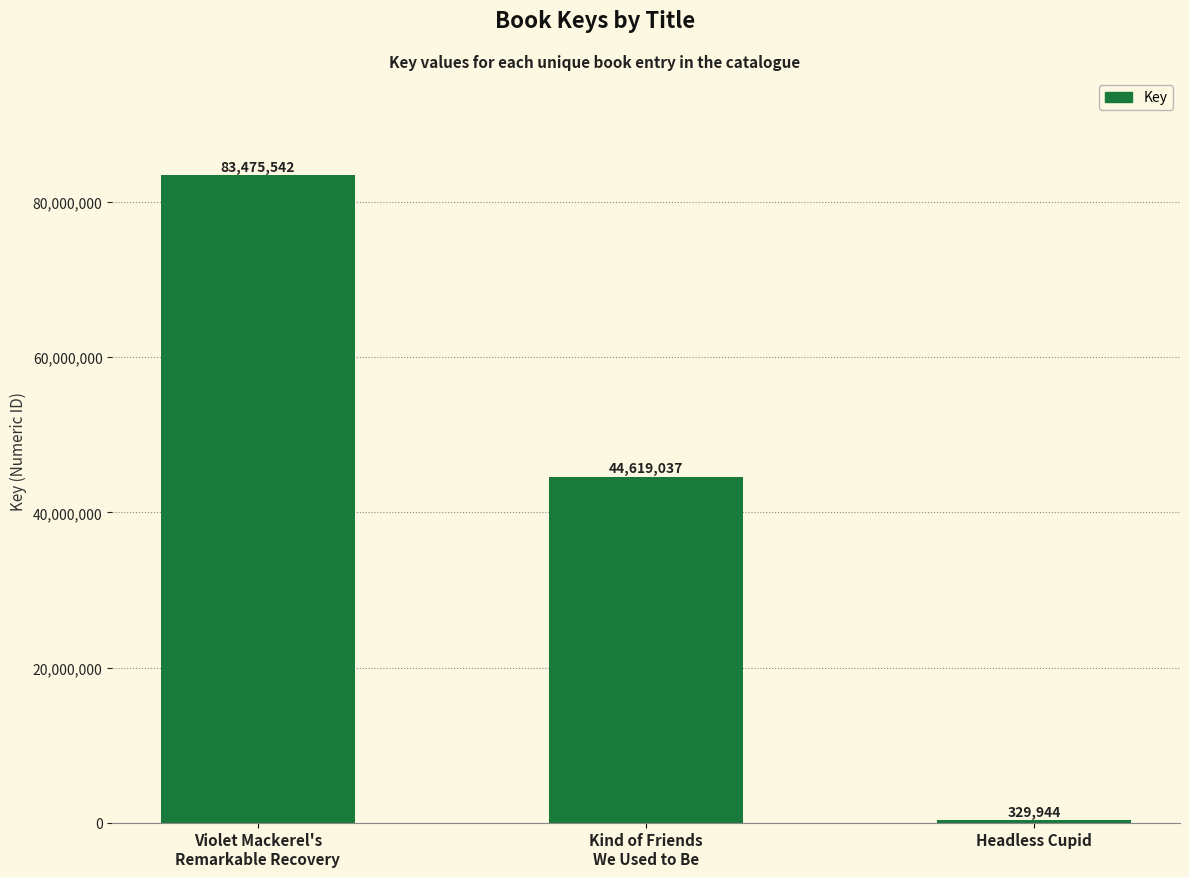

How many bars are there in total?

3